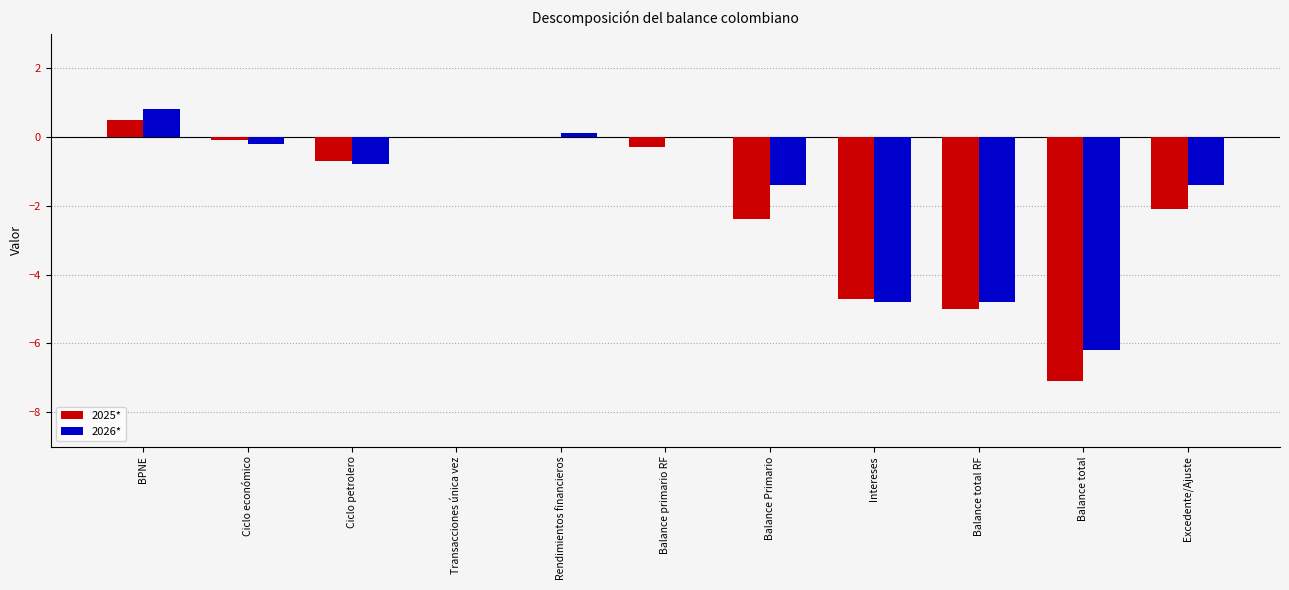

Reading left to right, what are all the values shown in this chart?

2025*: BPNE=0.5	Ciclo económico=-0.1	Ciclo petrolero=-0.7	Transacciones única vez=0.0	Rendimientos financieros=0.0	Balance primario RF=-0.3	Balance Primario=-2.4	Intereses=-4.7	Balance total RF=-5.0	Balance total=-7.1	Excedente/Ajuste=-2.1
2026*: BPNE=0.8	Ciclo económico=-0.2	Ciclo petrolero=-0.8	Transacciones única vez=0.0	Rendimientos financieros=0.1	Balance primario RF=0.0	Balance Primario=-1.4	Intereses=-4.8	Balance total RF=-4.8	Balance total=-6.2	Excedente/Ajuste=-1.4